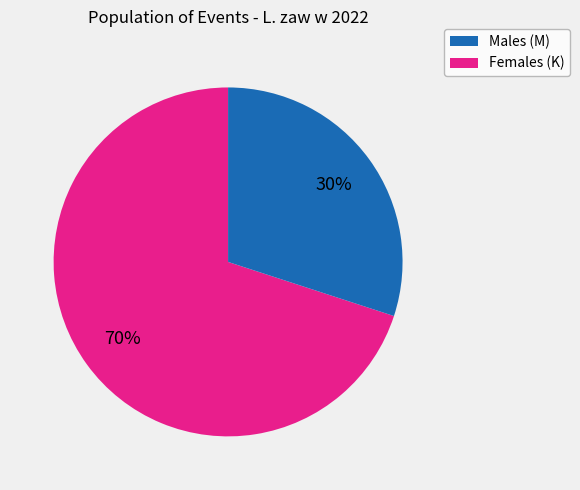

To the nearest percent, what is the difference between the largest and smallest slice percentages?

40%